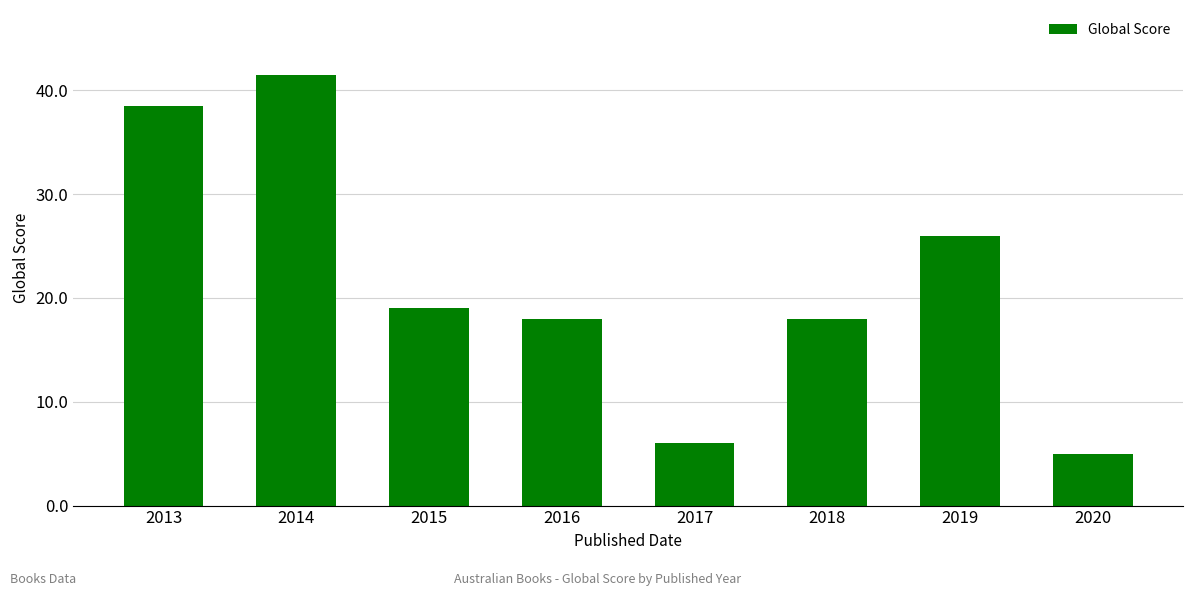

At which label does the data first exceed 19?

2013